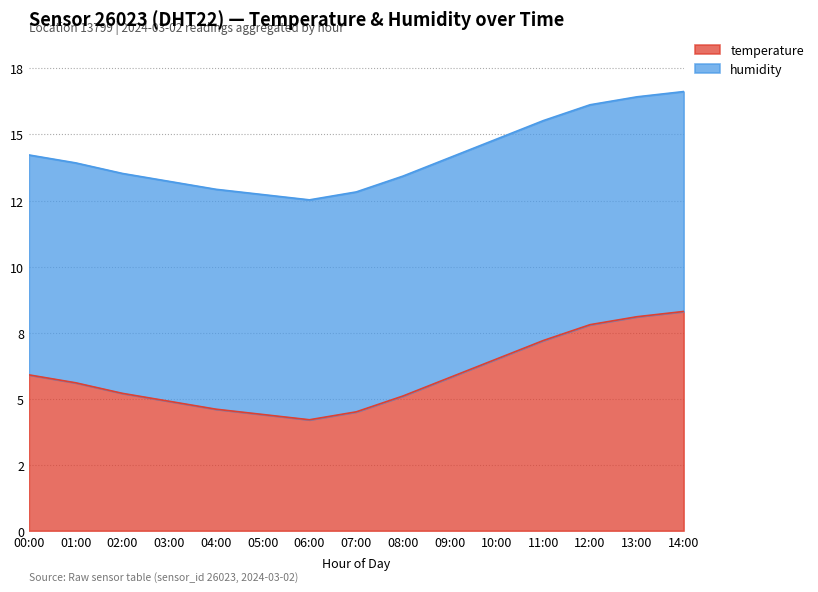

List the labels in order of value, smallest first.

06:00, 05:00, 07:00, 04:00, 03:00, 08:00, 02:00, 01:00, 09:00, 00:00, 10:00, 11:00, 12:00, 13:00, 14:00